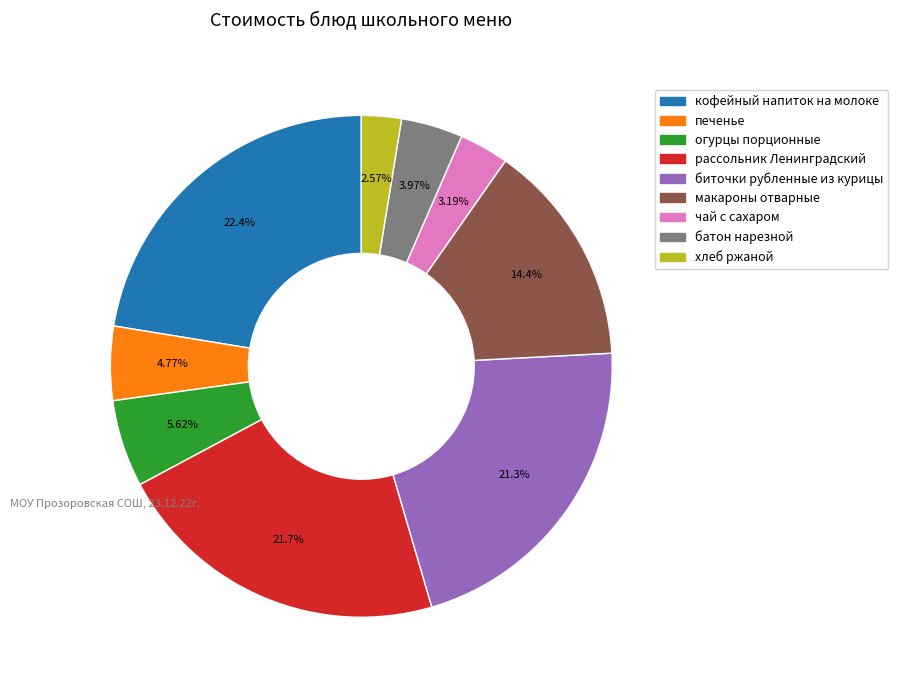

Count the number of slices in the pie.

9